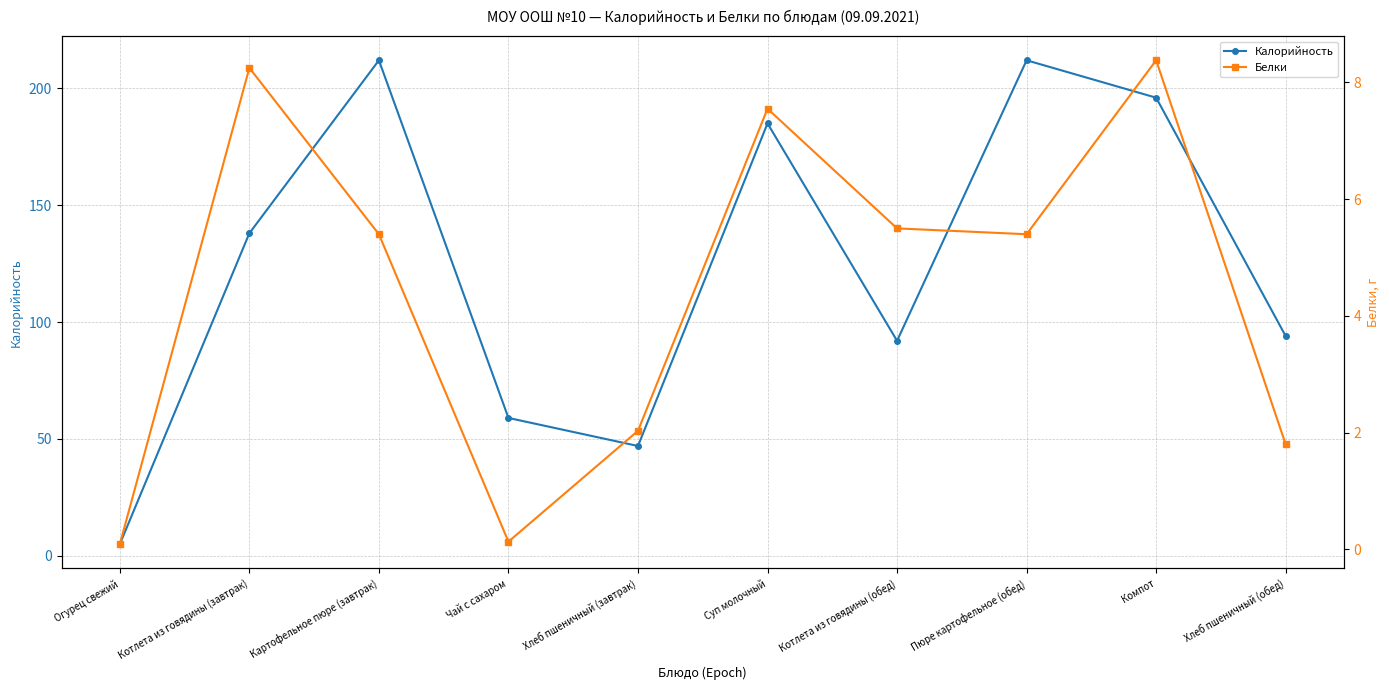

At which category does Калорийность reach its first local valley?

Хлеб пшеничный (завтрак)